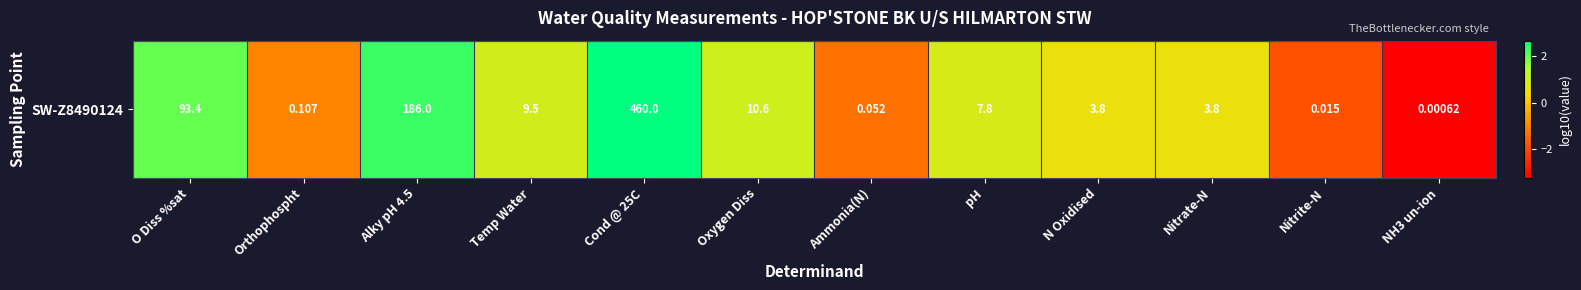

What is the sum of the values at Temp Water and Ammonia(N)?

-0.3